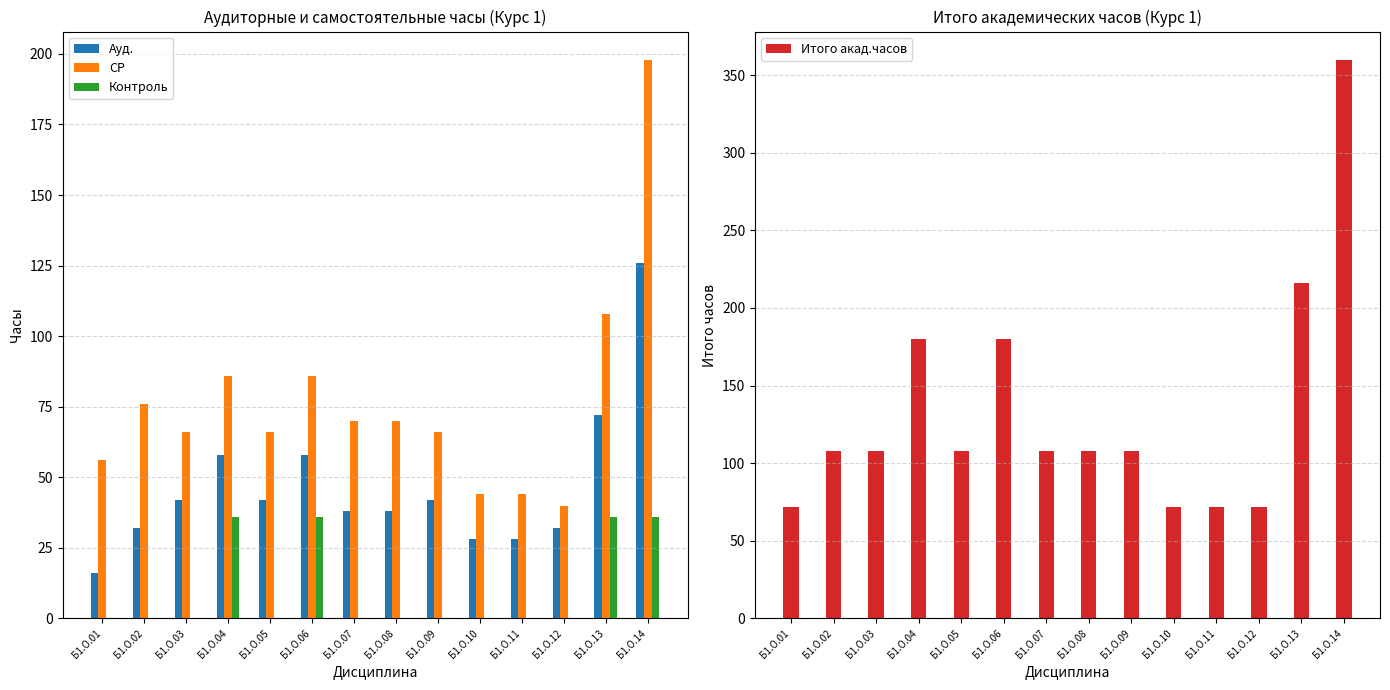

The Итого акад.часов series shows 22 at Б1.О.12. True or false?

False